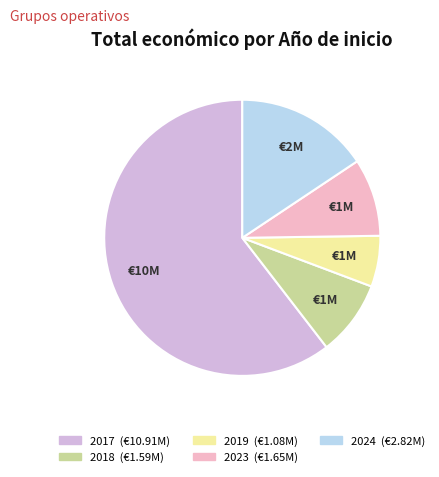

Is there any slice that represents more than half of the pie?

Yes